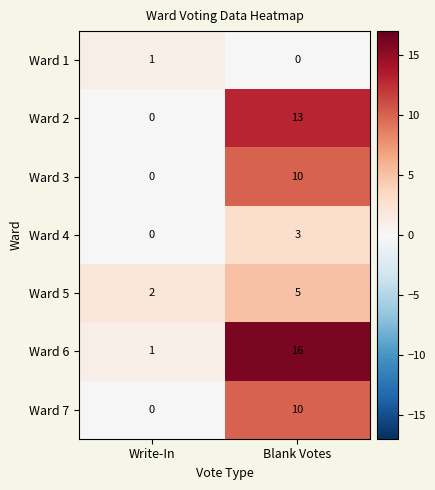

Reading left to right, list all the values displayed in this chart.

Ward 1: 1	0
Ward 2: 0	13
Ward 3: 0	10
Ward 4: 0	3
Ward 5: 2	5
Ward 6: 1	16
Ward 7: 0	10